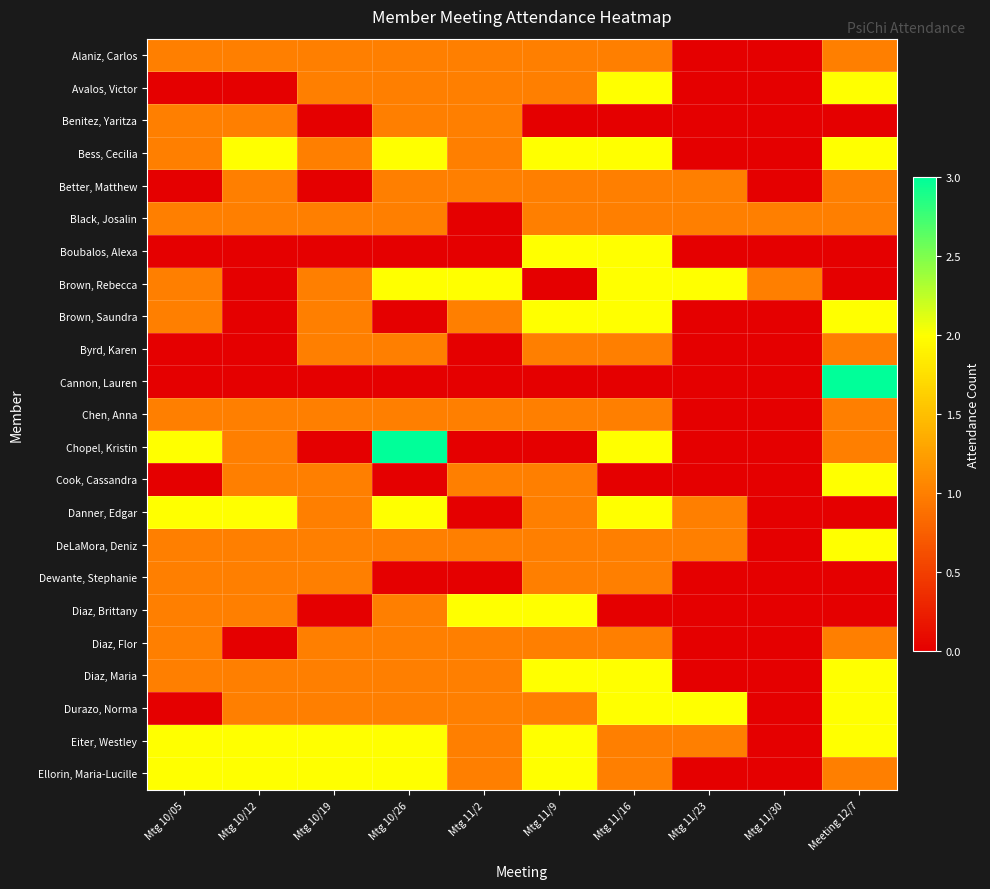

Between Mtg 10/12 and Mtg 11/9, which series saw the biggest shift?

Boubalos, Alexa